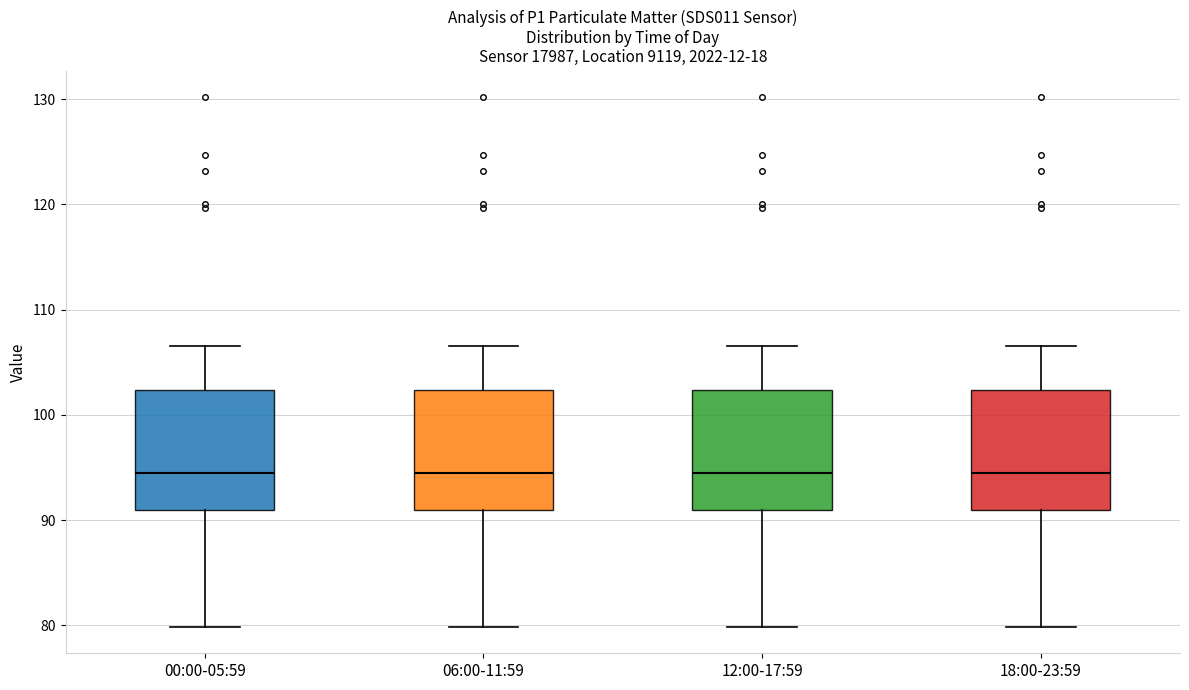

Reading left to right, read every box against the y-axis: the position of its median line, the range the box covers, and the ends of its whiskers. The values are not printed on the chart, so give them approximately, as read against the axis.

00:00-05:59: median 95, box 91 to 102, whiskers 80 to 107
06:00-11:59: median 95, box 91 to 102, whiskers 80 to 107
12:00-17:59: median 95, box 91 to 102, whiskers 80 to 107
18:00-23:59: median 95, box 91 to 102, whiskers 80 to 107